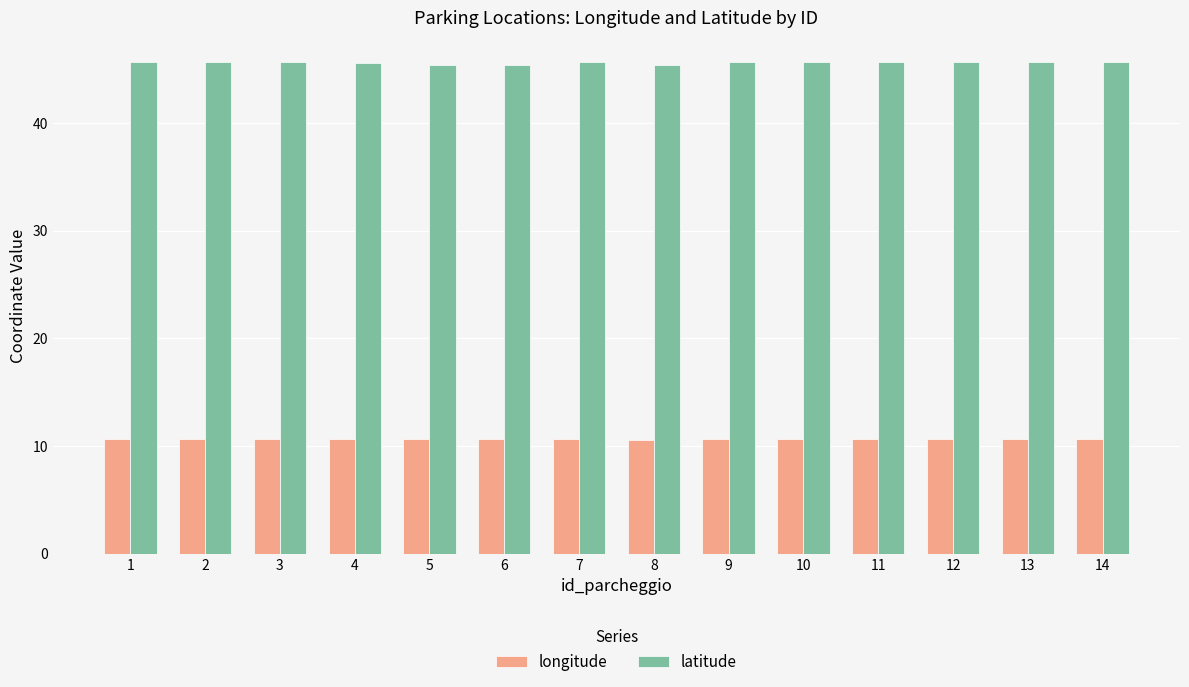

What is the difference between the highest and lowest values at 2?

35.0